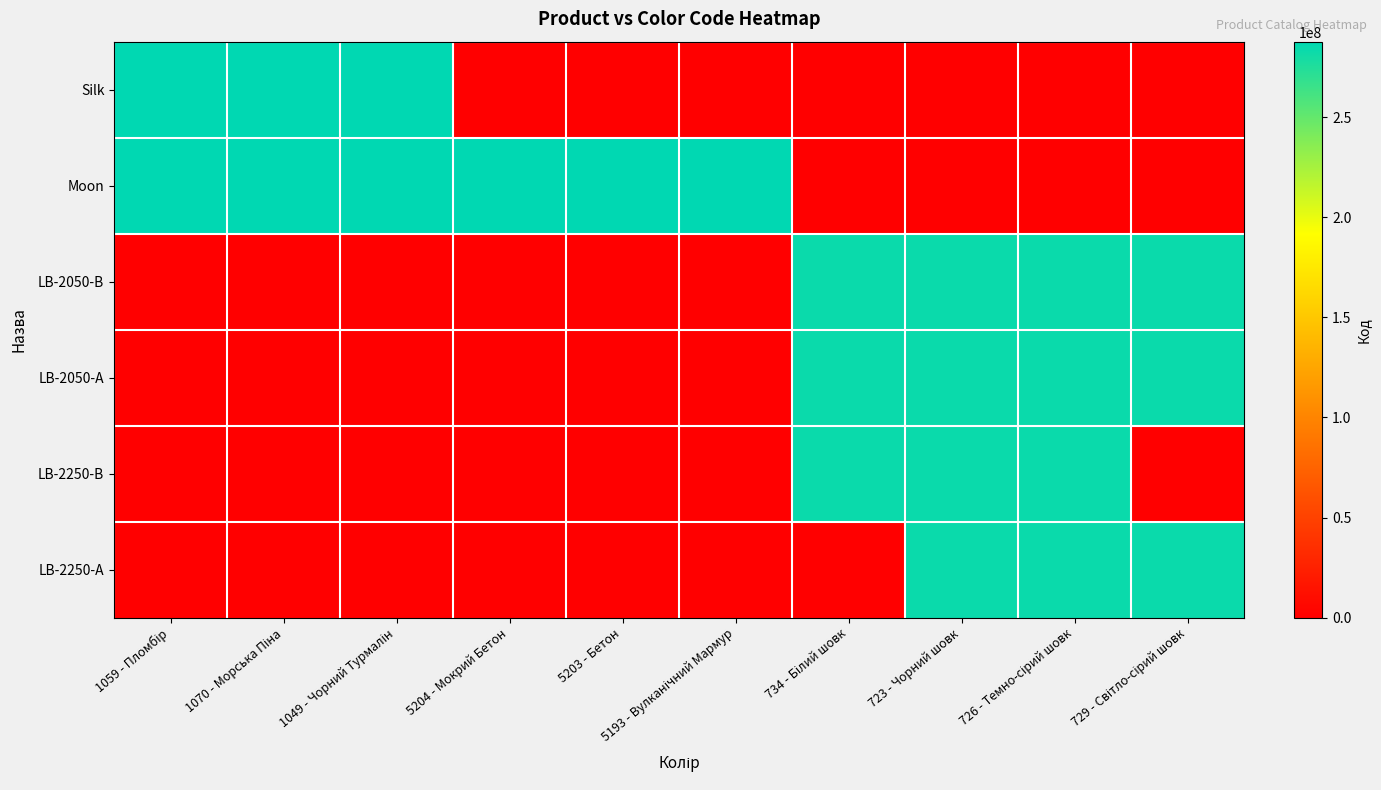

Reading right to left, what are all the values shown in this chart?

Silk: 729 - Світло-сірий шовк=0	726 - Темно-сірий шовк=0	723 - Чорний шовк=0	734 - Білий шовк=0	5193 - Вулканічний Мармур=0	5203 - Бетон=0	5204 - Мокрий Бетон=0	1049 - Чорний Турмалін=287692231	1070 - Морська Піна=287692233	1059 - Пломбір=287712232
Moon: 729 - Світло-сірий шовк=0	726 - Темно-сірий шовк=0	723 - Чорний шовк=0	734 - Білий шовк=0	5193 - Вулканічний Мармур=287682234	5203 - Бетон=287682235	5204 - Мокрий Бетон=287682236	1049 - Чорний Турмалін=287682231	1070 - Морська Піна=287682233	1059 - Пломбір=287702232
LB-2050-В: 729 - Світло-сірий шовк=283291055	726 - Темно-сірий шовк=283291052	723 - Чорний шовк=283291650	734 - Білий шовк=283291651	5193 - Вулканічний Мармур=0	5203 - Бетон=0	5204 - Мокрий Бетон=0	1049 - Чорний Турмалін=0	1070 - Морська Піна=0	1059 - Пломбір=0
LB-2050-А: 729 - Світло-сірий шовк=283261055	726 - Темно-сірий шовк=283261052	723 - Чорний шовк=283261650	734 - Білий шовк=283261651	5193 - Вулканічний Мармур=0	5203 - Бетон=0	5204 - Мокрий Бетон=0	1049 - Чорний Турмалін=0	1070 - Морська Піна=0	1059 - Пломбір=0
LB-2250-В: 729 - Світло-сірий шовк=0	726 - Темно-сірий шовк=283381052	723 - Чорний шовк=283381650	734 - Білий шовк=283381651	5193 - Вулканічний Мармур=0	5203 - Бетон=0	5204 - Мокрий Бетон=0	1049 - Чорний Турмалін=0	1070 - Морська Піна=0	1059 - Пломбір=0
LB-2250-А: 729 - Світло-сірий шовк=283351055	726 - Темно-сірий шовк=283351052	723 - Чорний шовк=283351650	734 - Білий шовк=0	5193 - Вулканічний Мармур=0	5203 - Бетон=0	5204 - Мокрий Бетон=0	1049 - Чорний Турмалін=0	1070 - Морська Піна=0	1059 - Пломбір=0